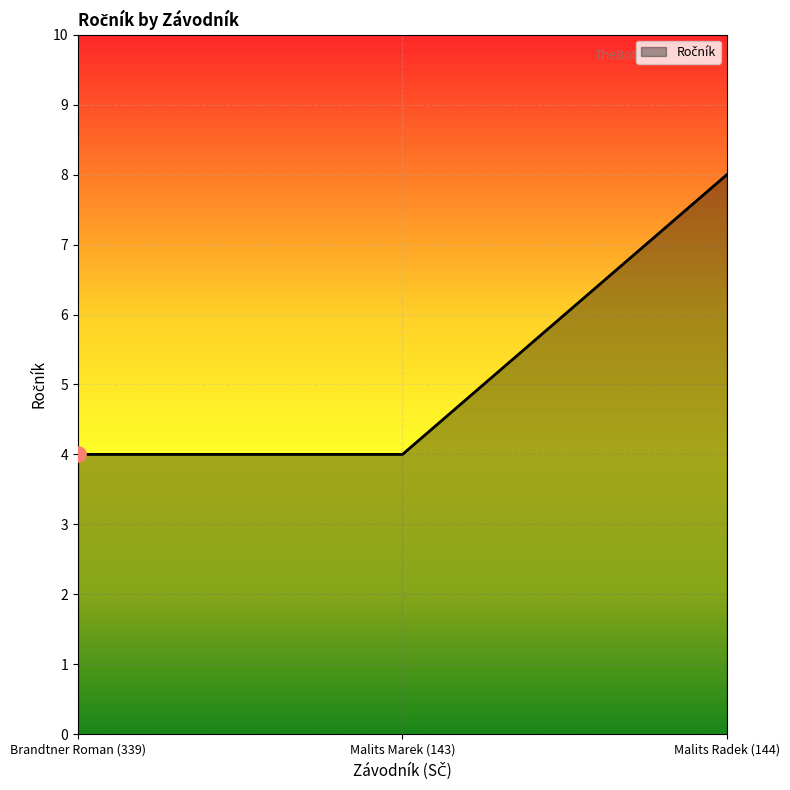

What is the ratio of the value at Malits Radek (144) to the value at Malits Marek (143)?

2.0